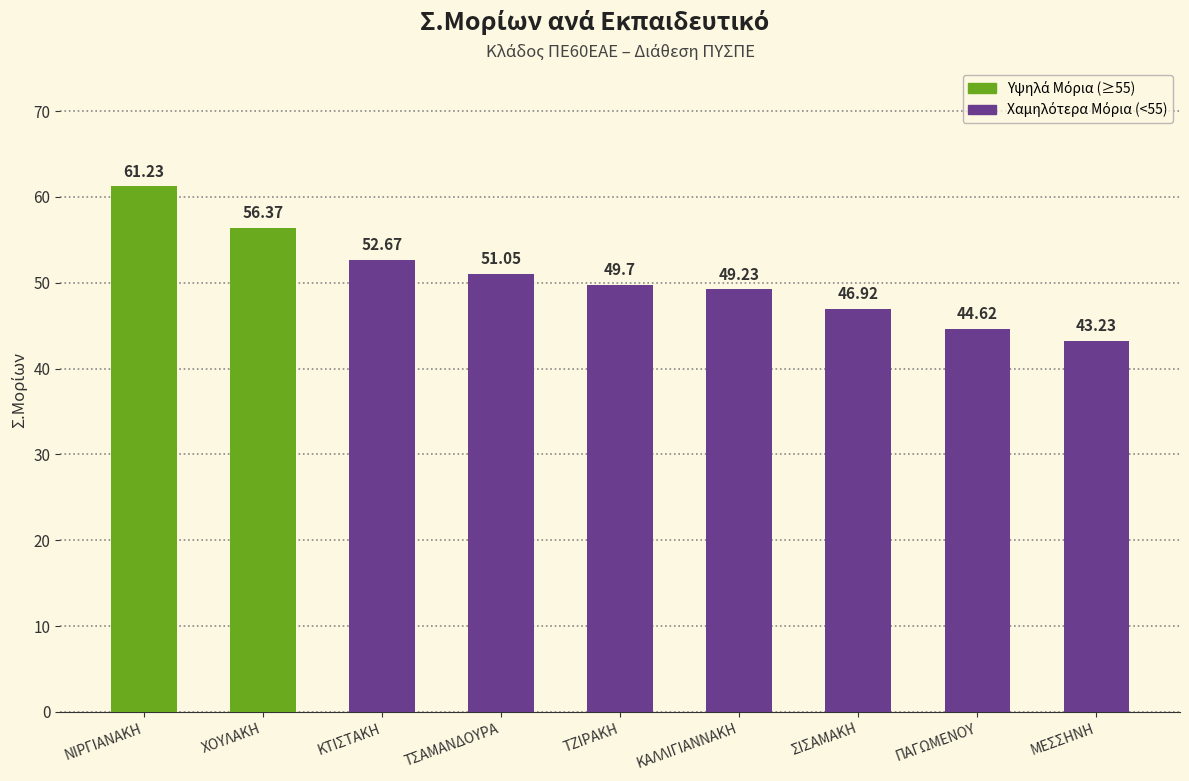

Read the value at ΠΑΓΩΜΕΝΟΥ.

44.6